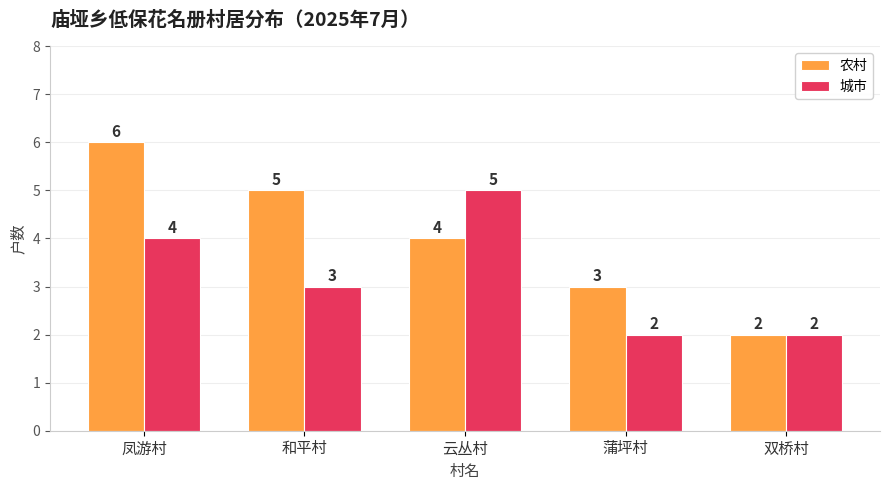

At which category is the sum across all series the highest?

凤游村